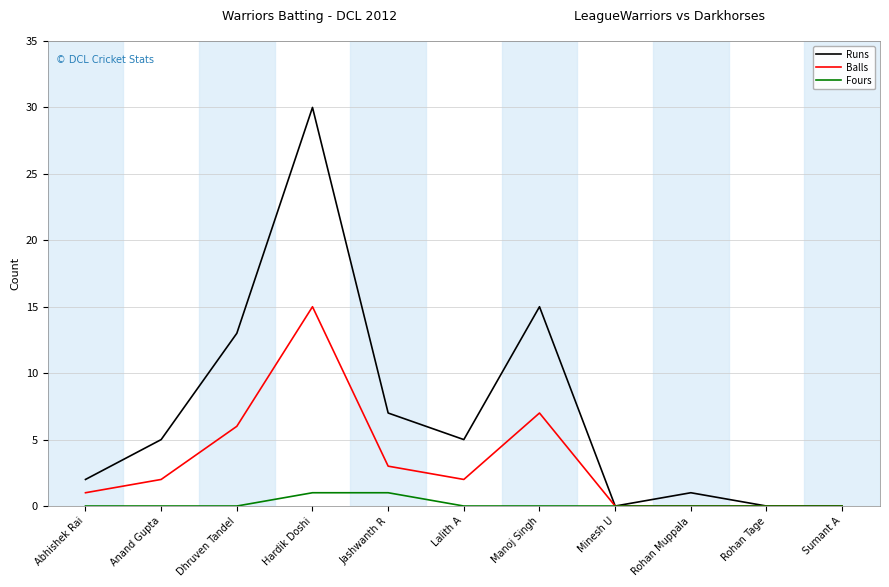

What is the sum of all Runs values?

78